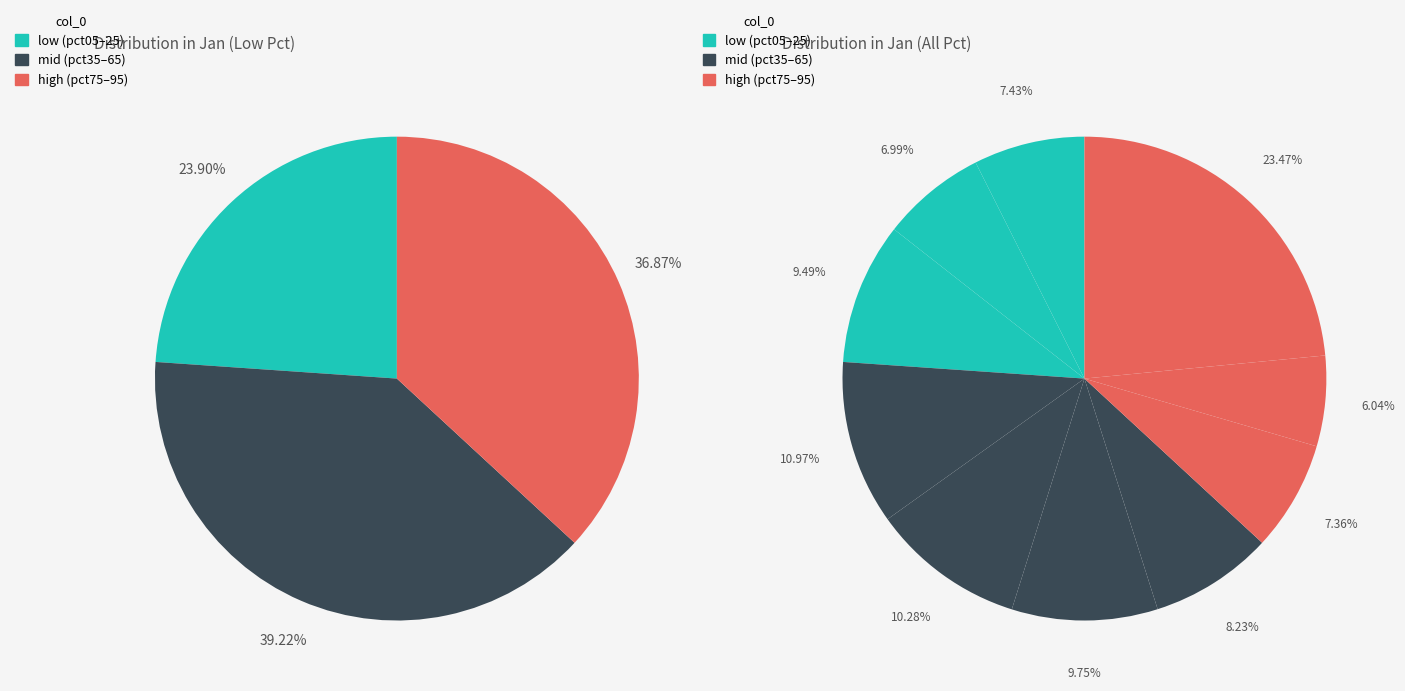

True or false: pct15 accounts for 16% of the total.

False